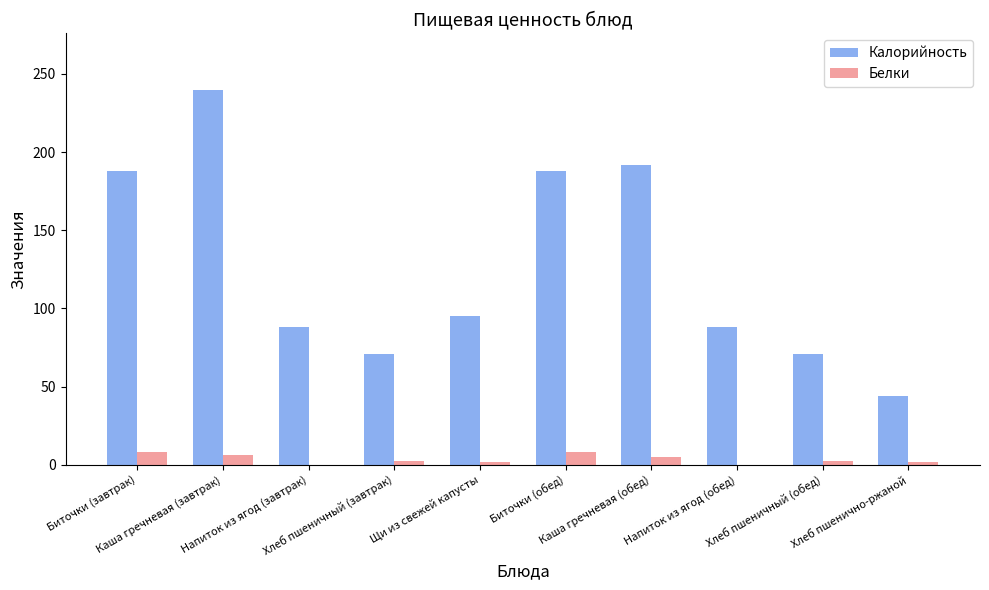

What is the sum of all Белки values?

36.1